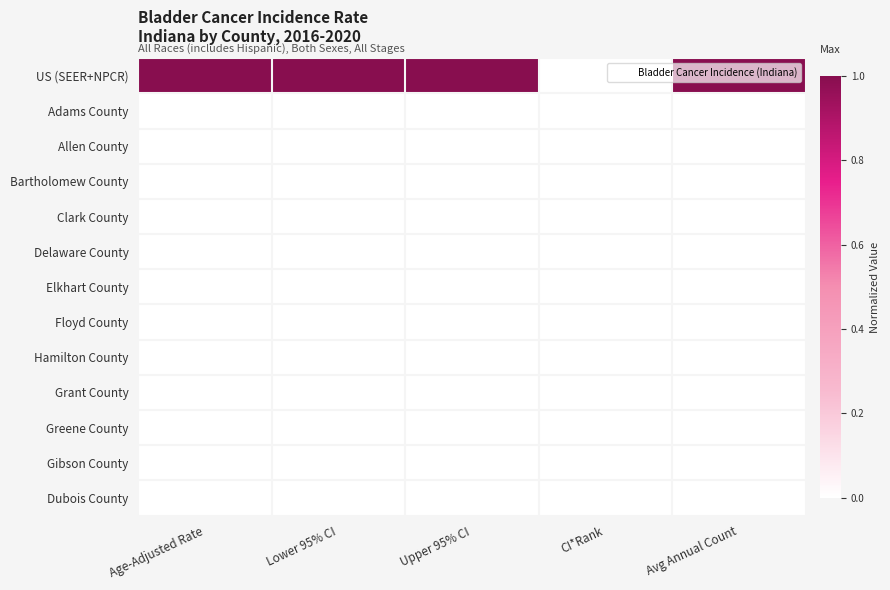

Reading left to right, extract all data points from this chart.

US (SEER+NPCR): Age-Adjusted Rate=1	Lower 95% CI=1	Upper 95% CI=1	CI*Rank=0	Avg Annual Count=1
Adams County: Age-Adjusted Rate=0	Lower 95% CI=0	Upper 95% CI=0	CI*Rank=0	Avg Annual Count=0
Allen County: Age-Adjusted Rate=0	Lower 95% CI=0	Upper 95% CI=0	CI*Rank=0	Avg Annual Count=0
Bartholomew County: Age-Adjusted Rate=0	Lower 95% CI=0	Upper 95% CI=0	CI*Rank=0	Avg Annual Count=0
Clark County: Age-Adjusted Rate=0	Lower 95% CI=0	Upper 95% CI=0	CI*Rank=0	Avg Annual Count=0
Delaware County: Age-Adjusted Rate=0	Lower 95% CI=0	Upper 95% CI=0	CI*Rank=0	Avg Annual Count=0
Elkhart County: Age-Adjusted Rate=0	Lower 95% CI=0	Upper 95% CI=0	CI*Rank=0	Avg Annual Count=0
Floyd County: Age-Adjusted Rate=0	Lower 95% CI=0	Upper 95% CI=0	CI*Rank=0	Avg Annual Count=0
Hamilton County: Age-Adjusted Rate=0	Lower 95% CI=0	Upper 95% CI=0	CI*Rank=0	Avg Annual Count=0
Grant County: Age-Adjusted Rate=0	Lower 95% CI=0	Upper 95% CI=0	CI*Rank=0	Avg Annual Count=0
Greene County: Age-Adjusted Rate=0	Lower 95% CI=0	Upper 95% CI=0	CI*Rank=0	Avg Annual Count=0
Gibson County: Age-Adjusted Rate=0	Lower 95% CI=0	Upper 95% CI=0	CI*Rank=0	Avg Annual Count=0
Dubois County: Age-Adjusted Rate=0	Lower 95% CI=0	Upper 95% CI=0	CI*Rank=0	Avg Annual Count=0